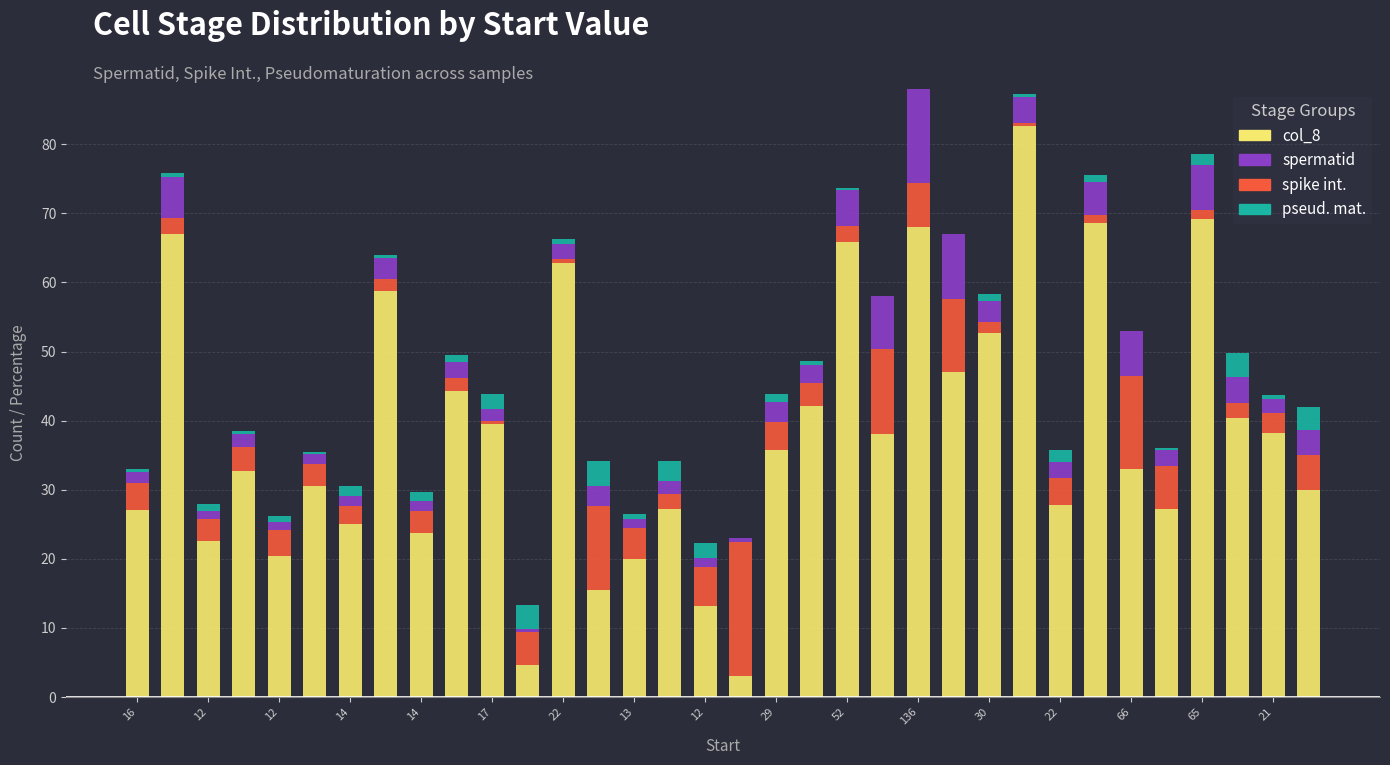

What is the sum of all col_8 values?

1304.7